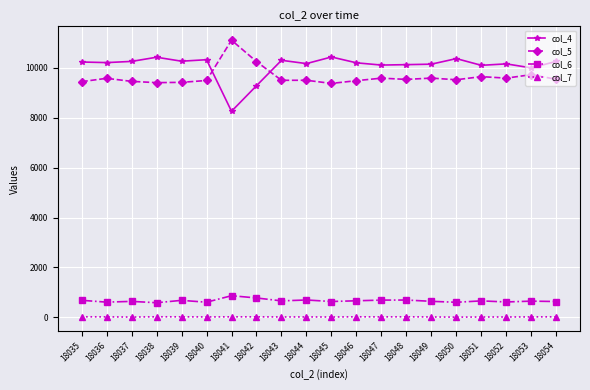

True or false: col_6 and col_5 intersect in this chart.

False